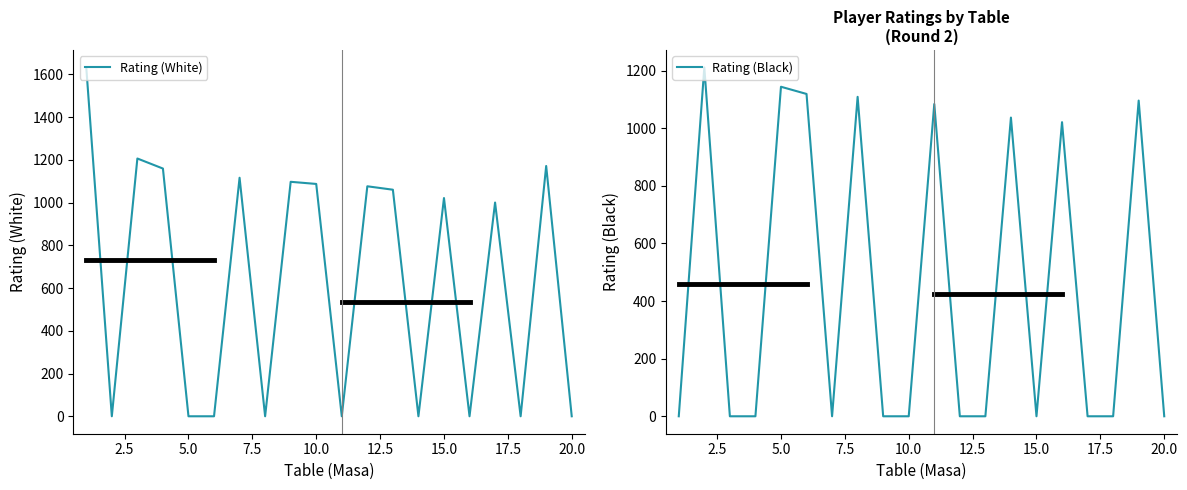

Between 18 and 19, which series saw the biggest shift?

Rating (White)